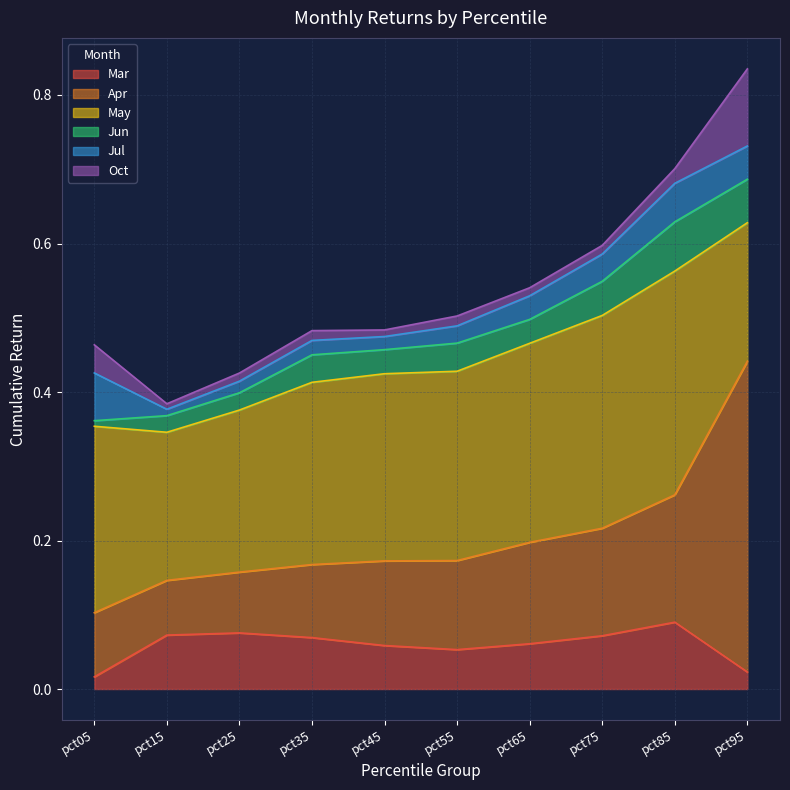

The Mar series shows 0.0 at pct95. True or false?

True